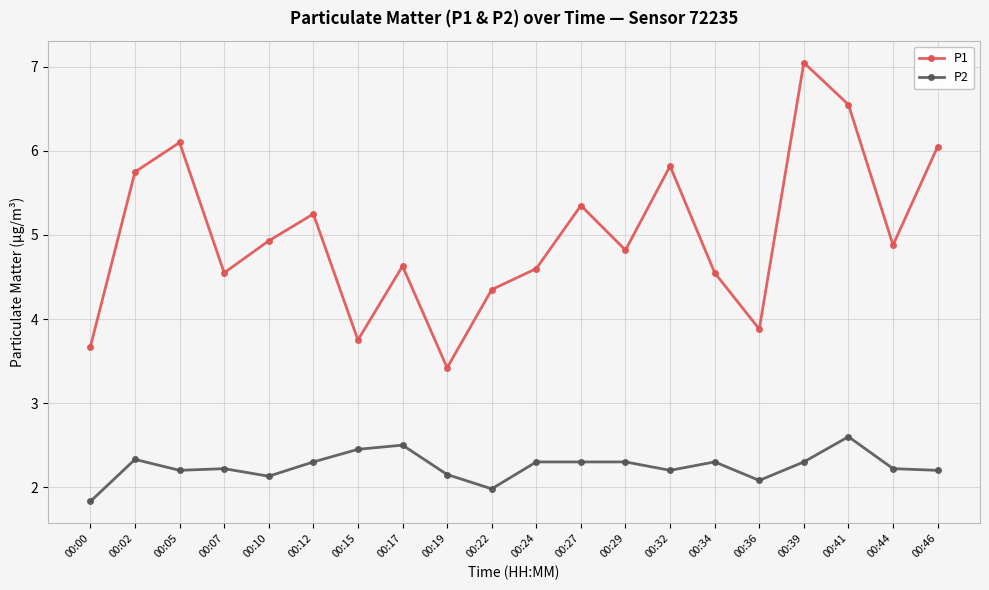

What is the difference between the maximum and minimum values in the P1 series?

3.6